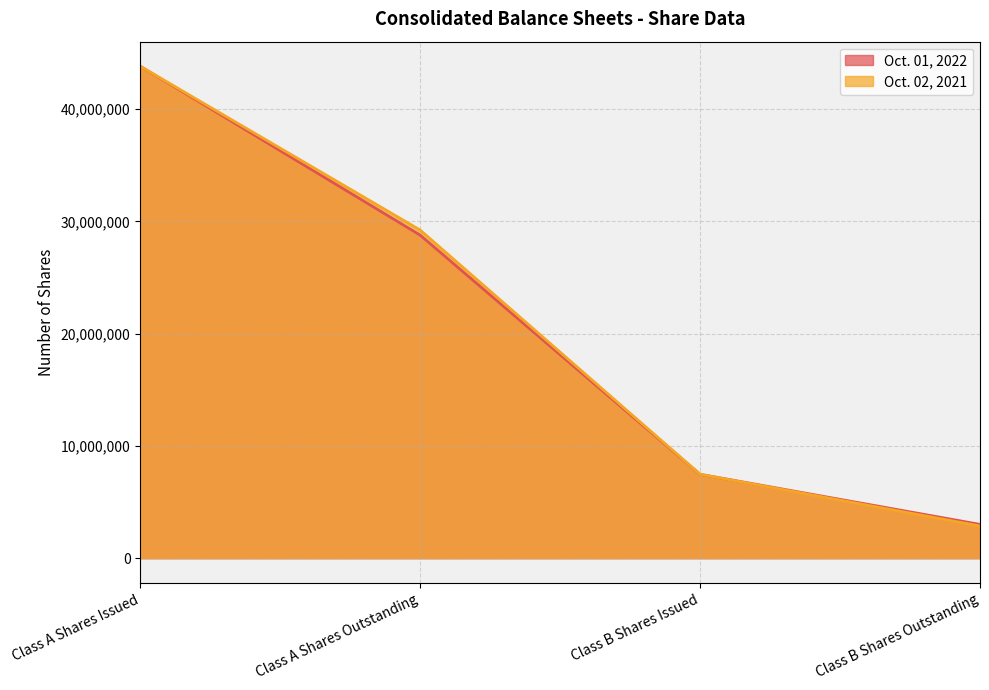

Where does the Oct. 01, 2022 series first go above 28767243?

Class A Shares Issued